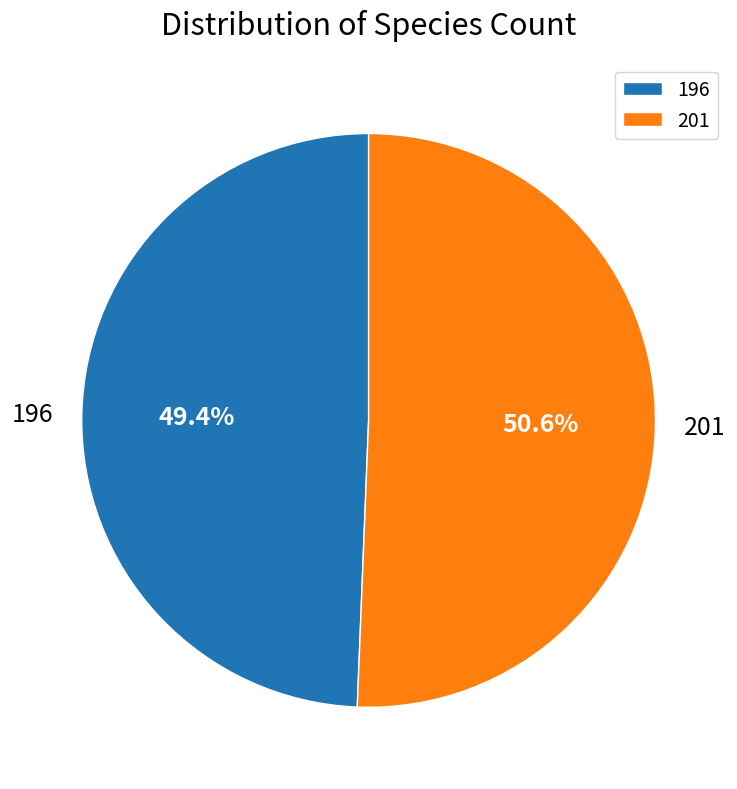

Which category has the biggest portion of the pie?

201